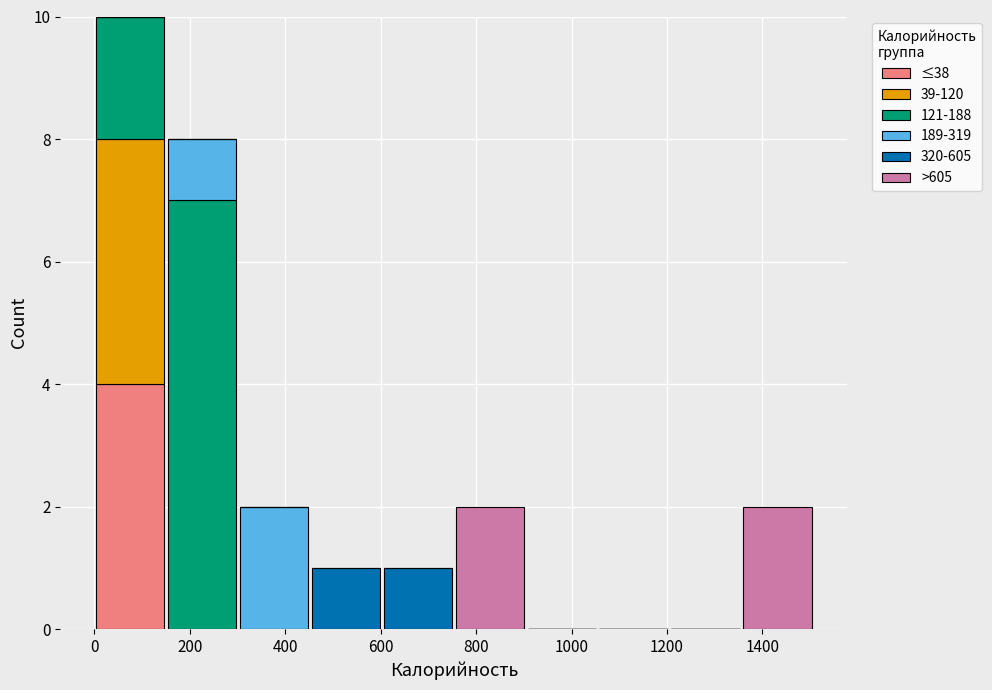

Reading left to right, transcribe this chart: for each stacked bar, give the range it covers on the x-axis and its total height. Neither the bar edges nor the heights are printed on the chart, so give them approximately, as read against the axes.

0 to 160: 10
160 to 300: 8
300 to 460: 2
460 to 600: 1
600 to 760: 1
760 to 900: 2
900 to 1060: 0
1060 to 1200: 0
1200 to 1360: 0
1360 to 1500: 2